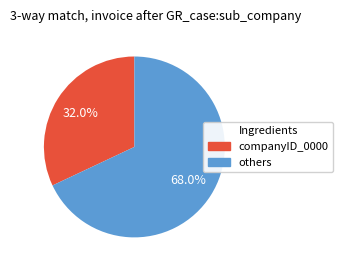

Is there any slice that represents more than half of the pie?

Yes